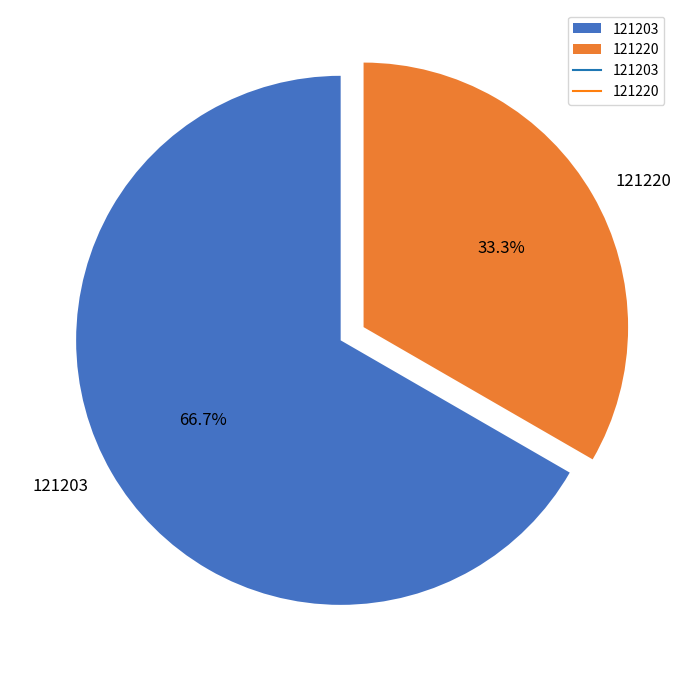

How many segments does this pie chart have?

2